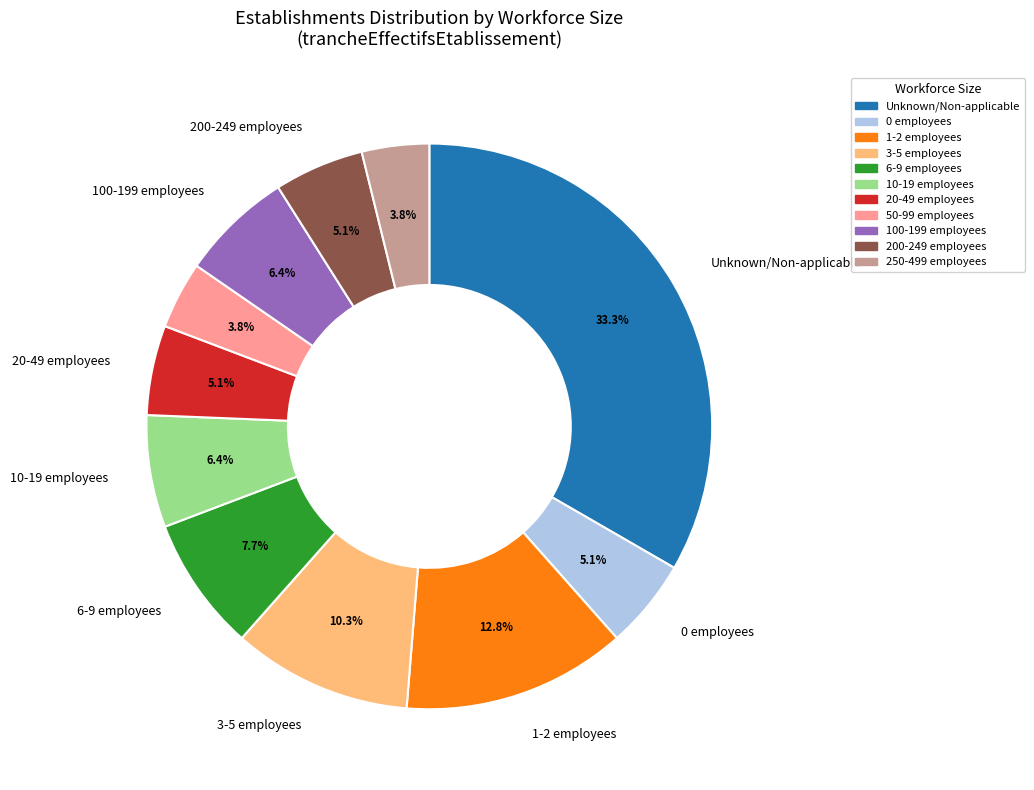

Does any single category account for the majority?

No